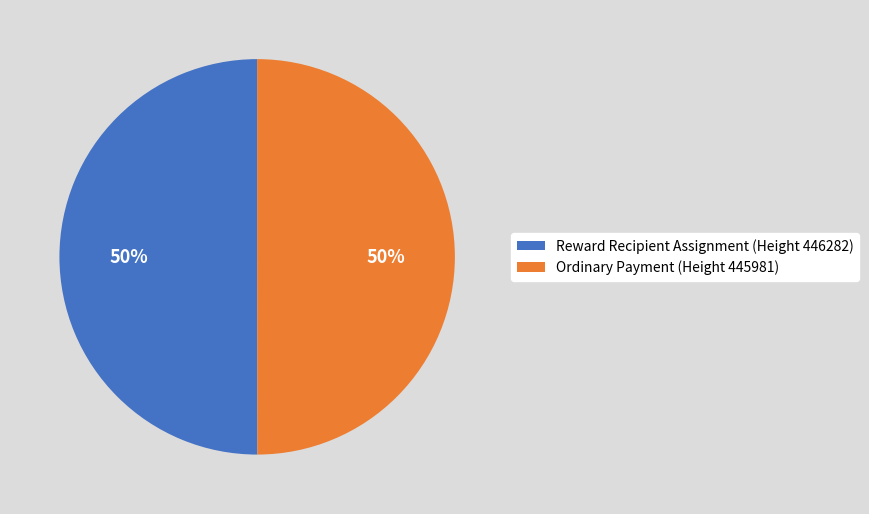

Is the sum of Reward Recipient Assignment (Height 446282) and Ordinary Payment (Height 445981) greater than half?

Yes